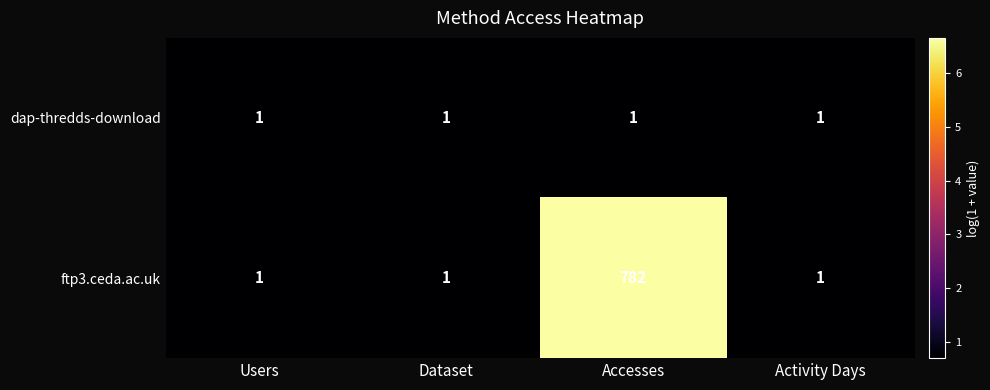

What is the total value across all series at Users?

2